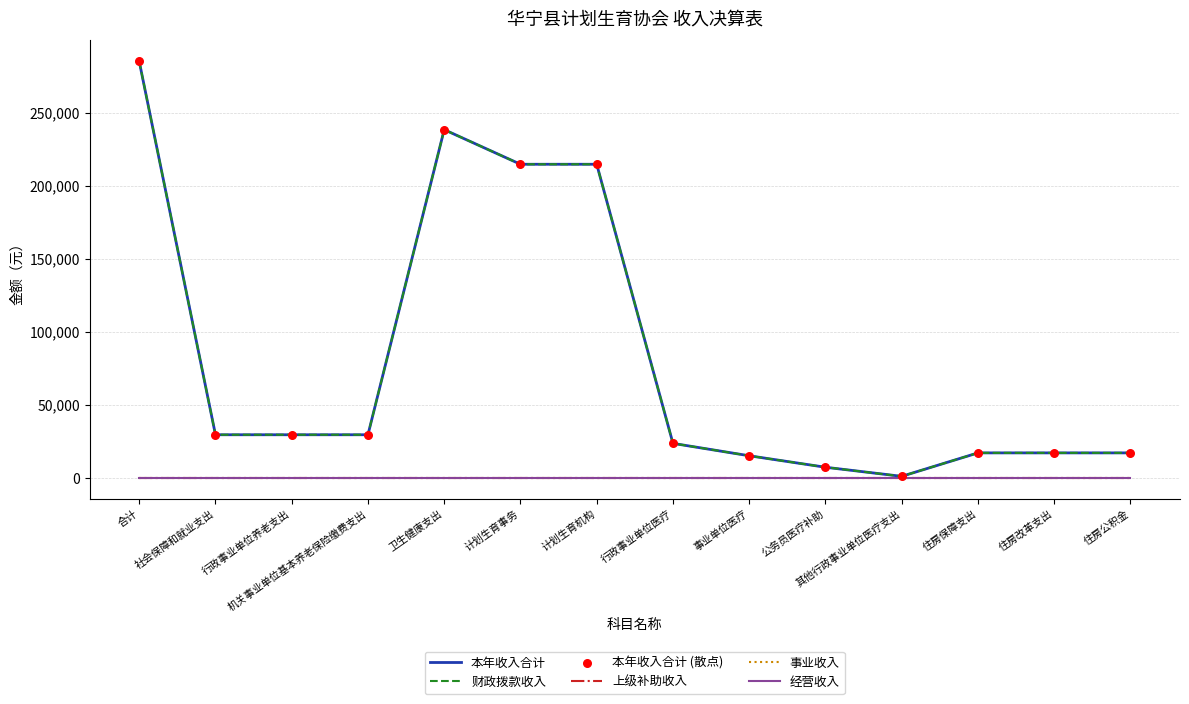

At how many categories does at least one series exceed 261972?

1